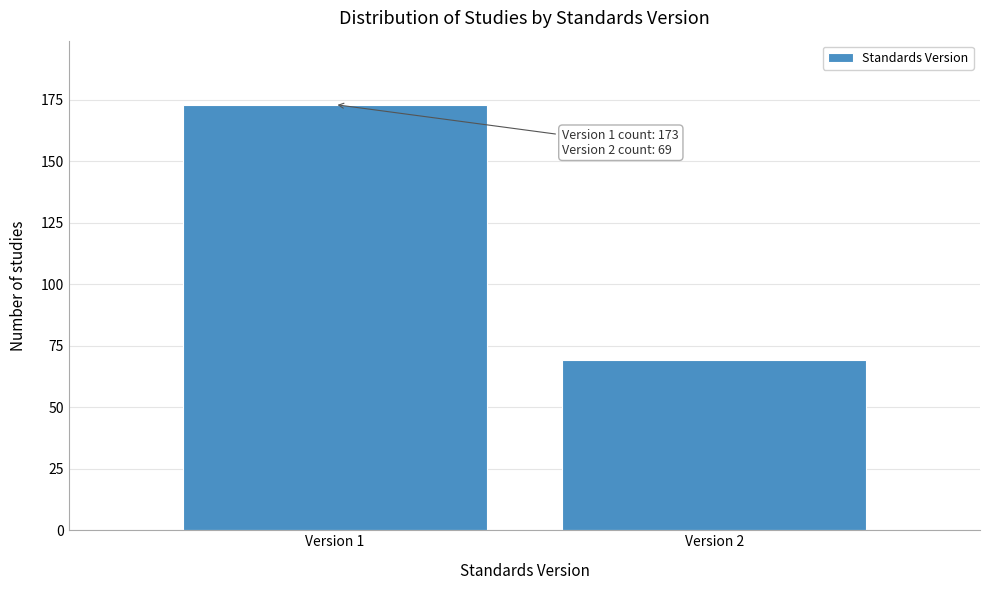

Reading right to left, extract all data points from this chart.

69	173